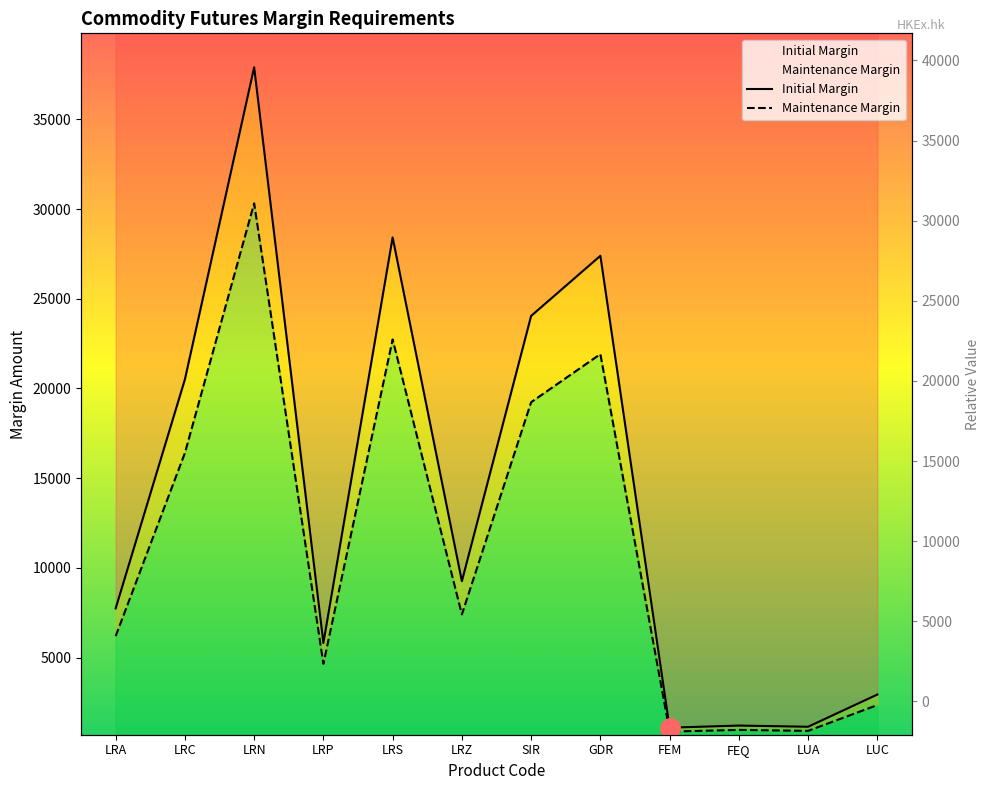

Read the Initial Margin value at LUC.

2939